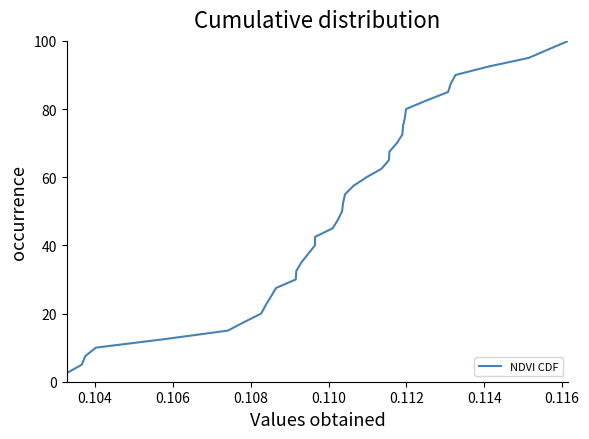

What is the difference between the second highest and second lowest values?

92.5